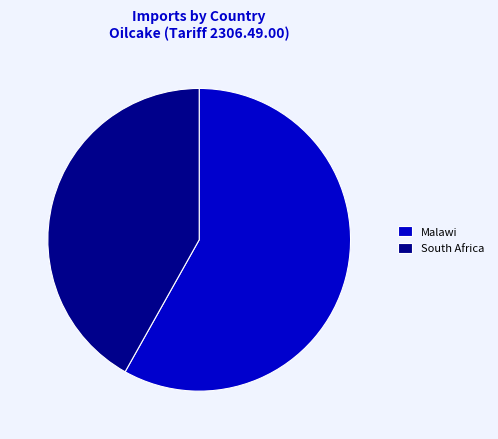

Does any single category account for the majority?

Yes